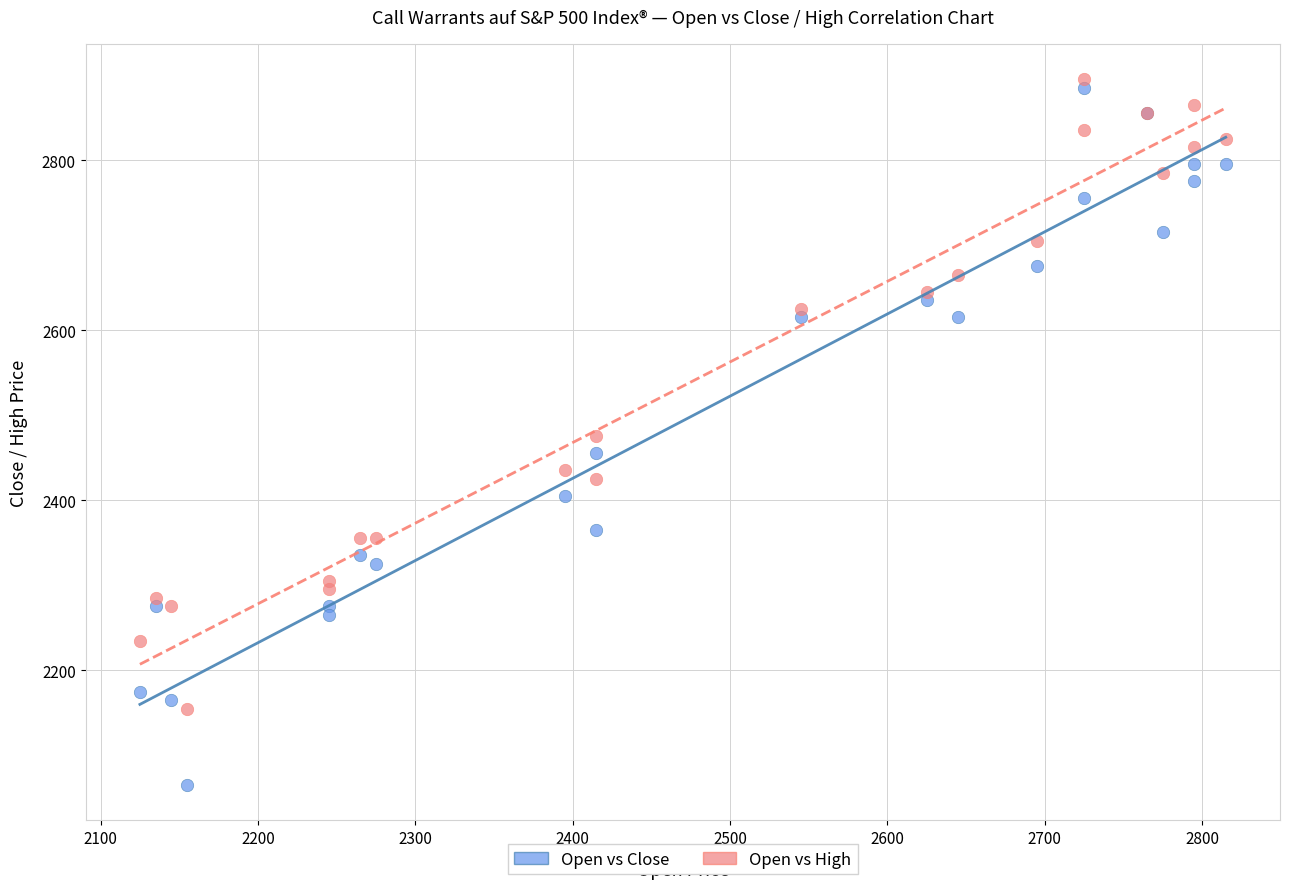

In the Open vs High series, what Y value is closest to 2525?

2475